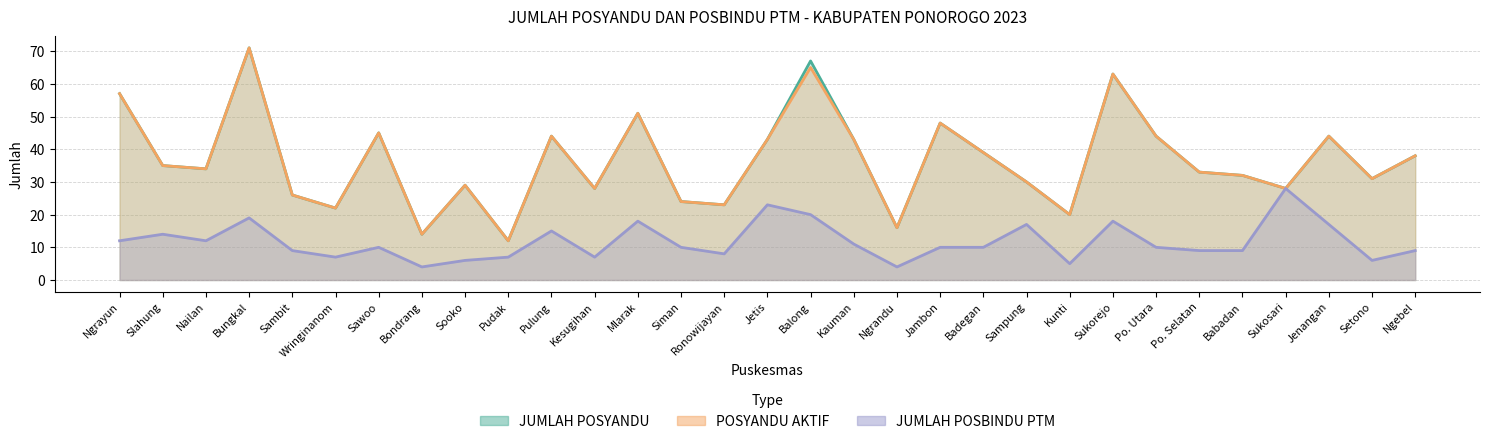

What is the highest value of the JUMLAH POSBINDU PTM series?

28